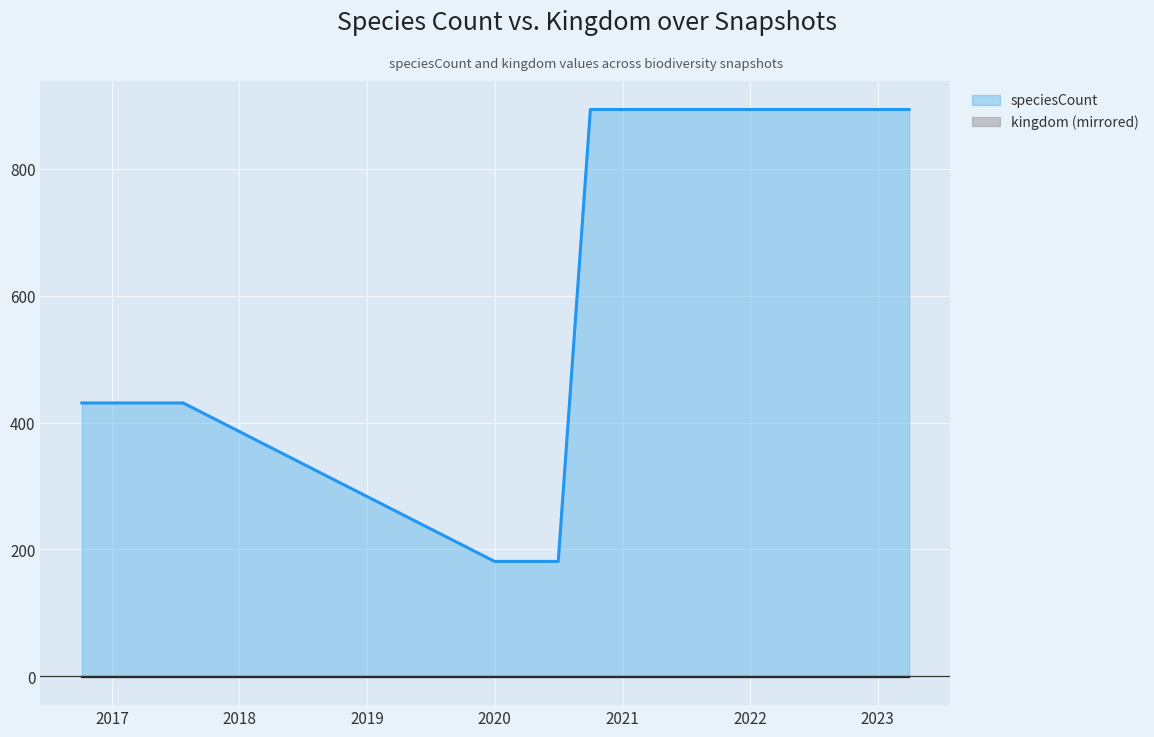

Which series has the largest total across all categories?

speciesCount